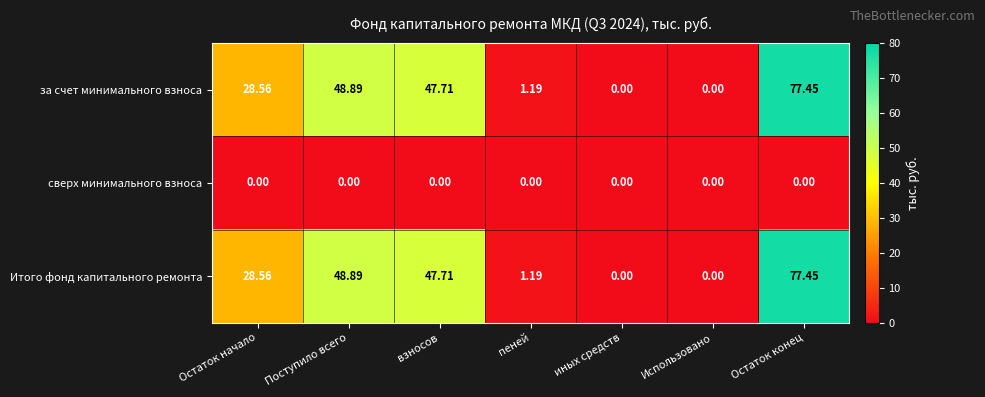

Which category has the highest value across all series?

Остаток конец